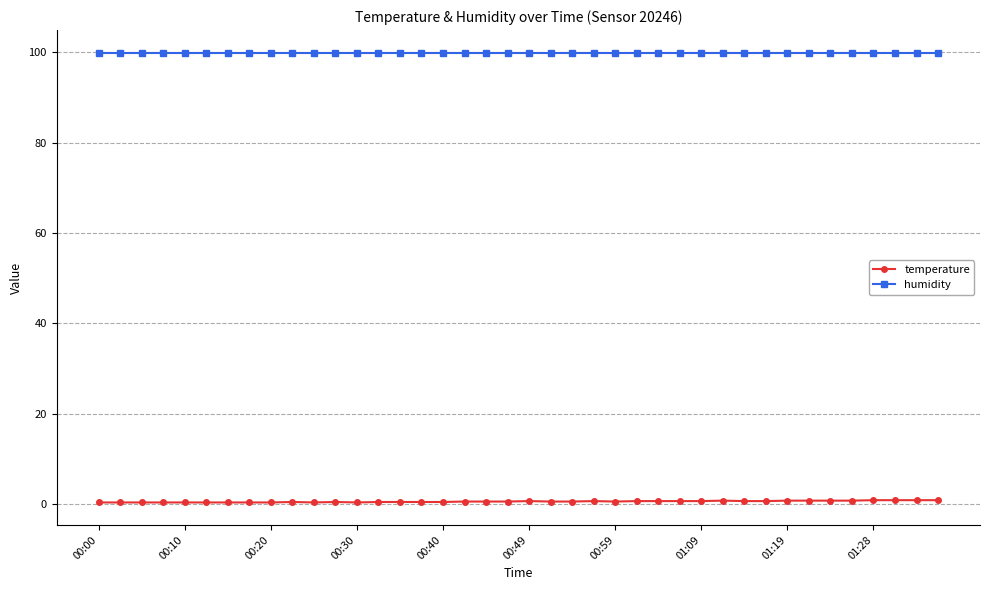

Rank the series by their average value, from highest to lowest.

humidity, temperature